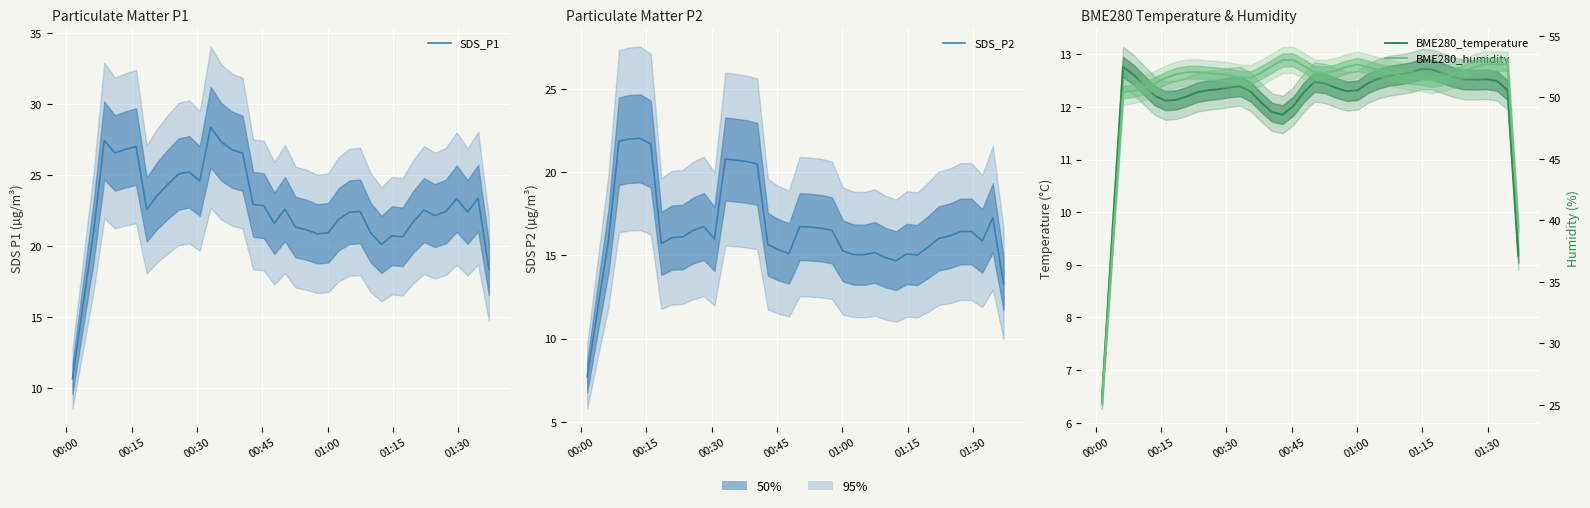

How many lines are shown in the chart?

4